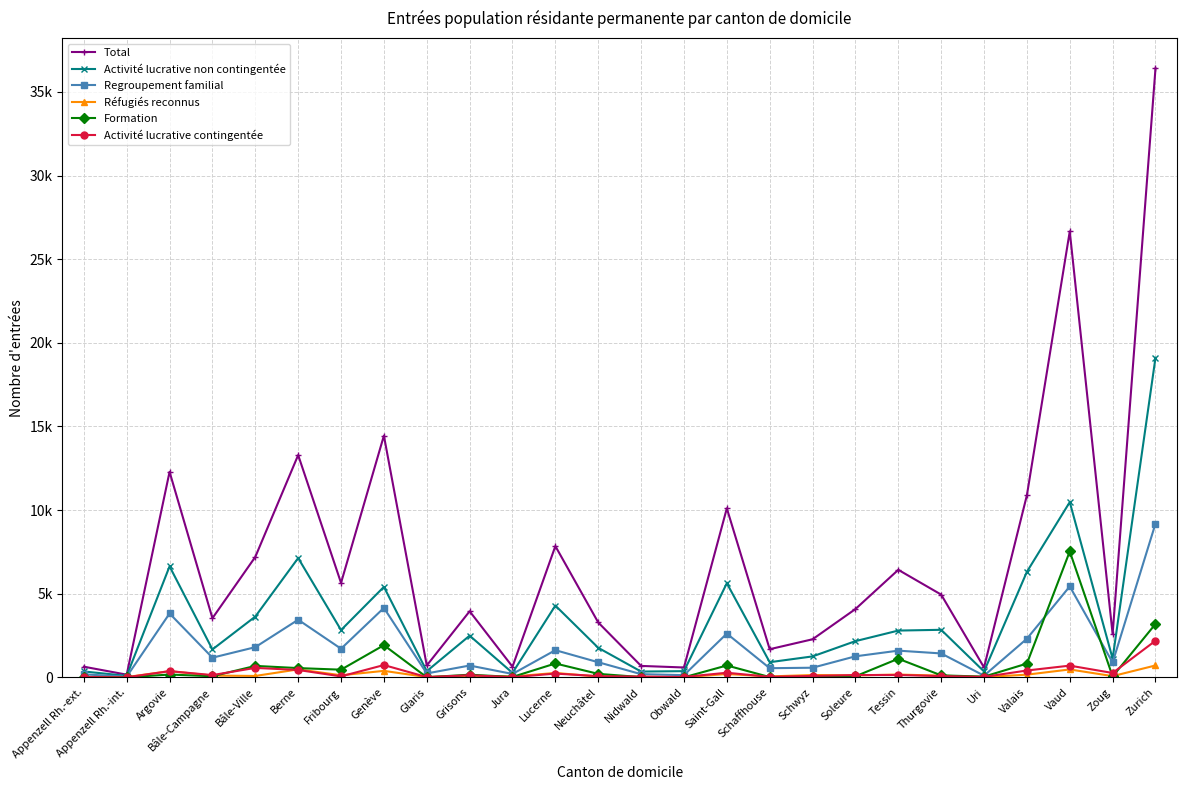

True or false: Regroupement familial has more than 2 interior local peaks.

True